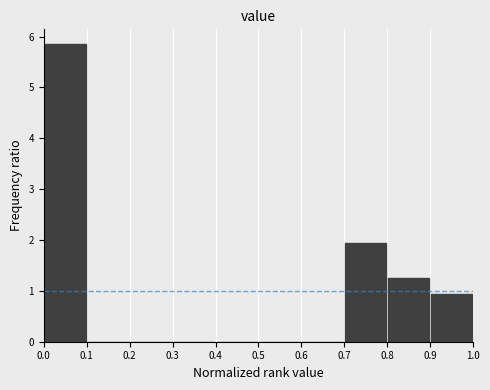

Reading left to right, list every bar in this chart as the range it spans on the x-axis followed by its height. The values are not printed on the chart, so give them approximately, as read against the axis.

0.0 to 0.1: 5.8
0.1 to 0.2: 0
0.2 to 0.3: 0
0.3 to 0.4: 0
0.4 to 0.5: 0
0.5 to 0.6: 0
0.6 to 0.7: 0
0.7 to 0.8: 1.9
0.8 to 0.9: 1.3
0.9 to 1.0: 0.9